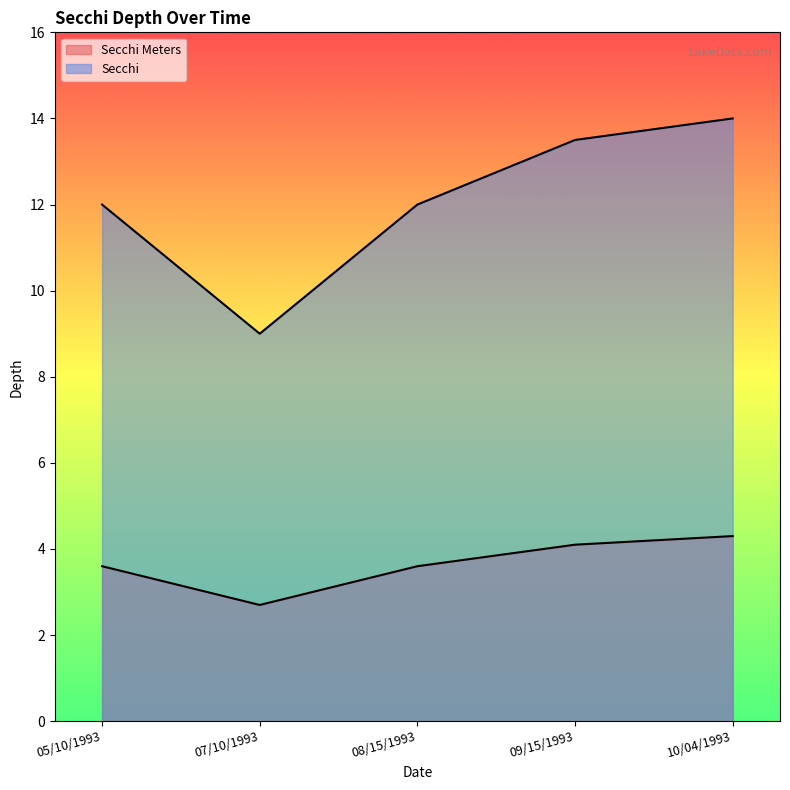

Rank the series by their maximum value, from highest to lowest.

Secchi, Secchi Meters